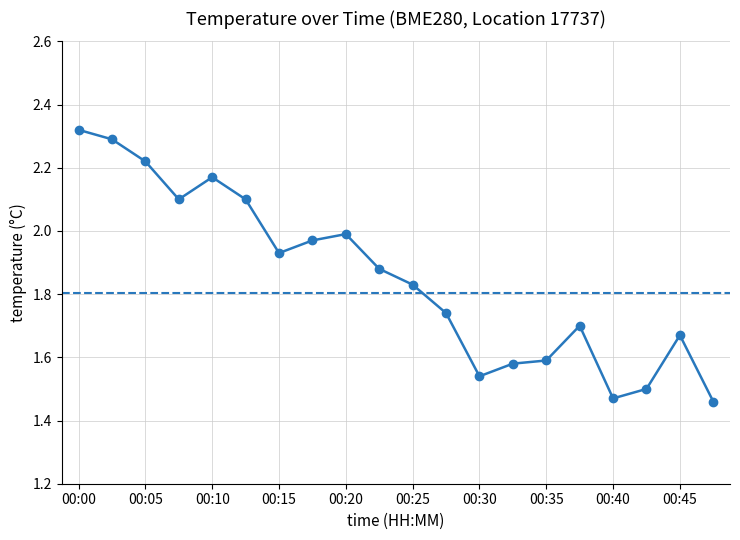

True or false: there are more than 0 points higher than both neighbors.

True